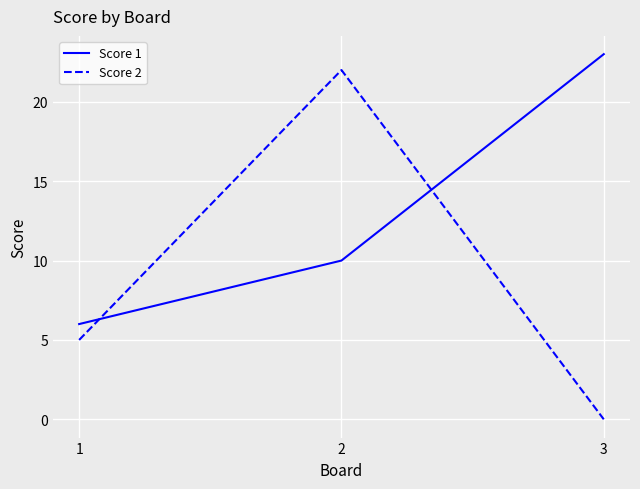

Count the number of categories in the chart.

3